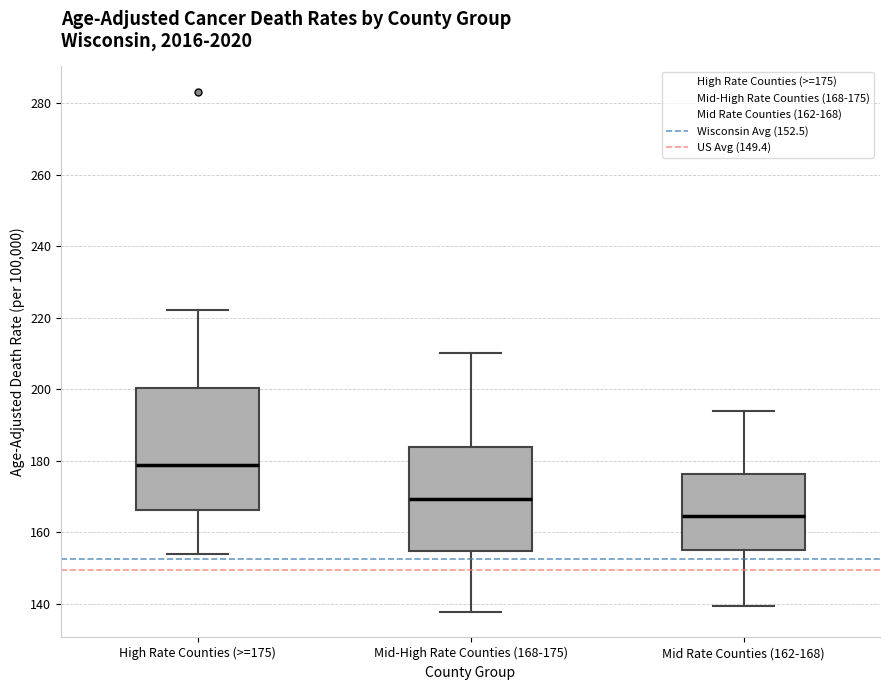

Which box has the highest median line?

High Rate Counties (>=175)